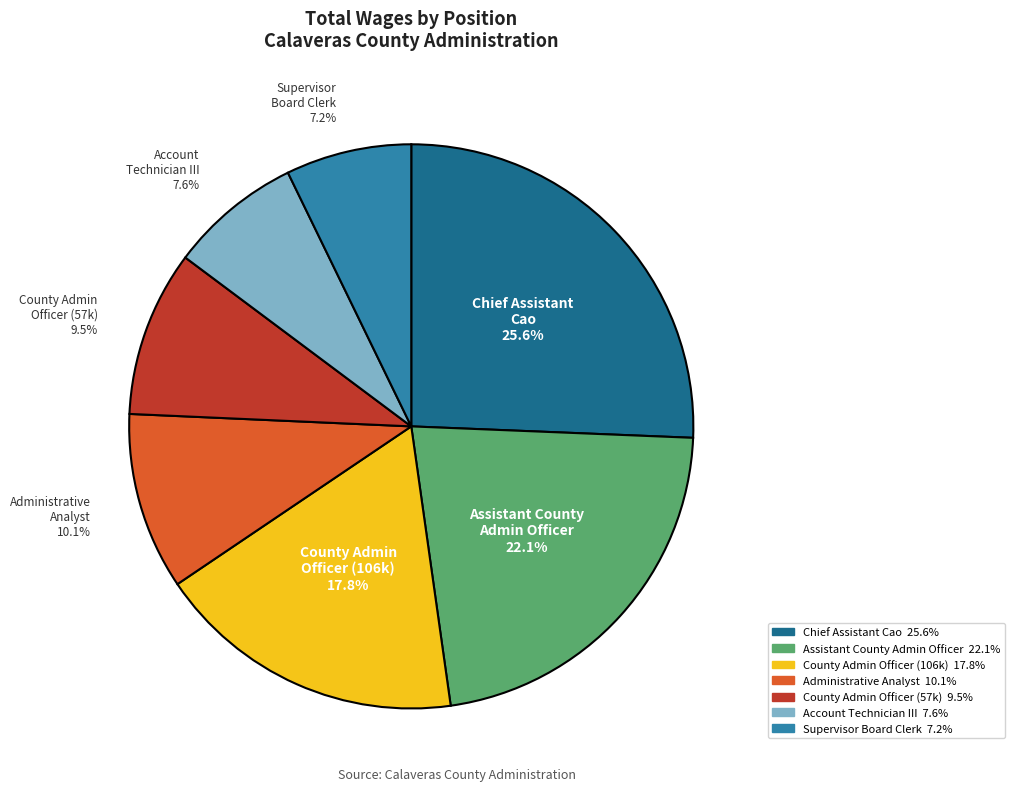

Which has a higher value, Supervisor Board Clerk or Chief Assistant Cao?

Chief Assistant Cao